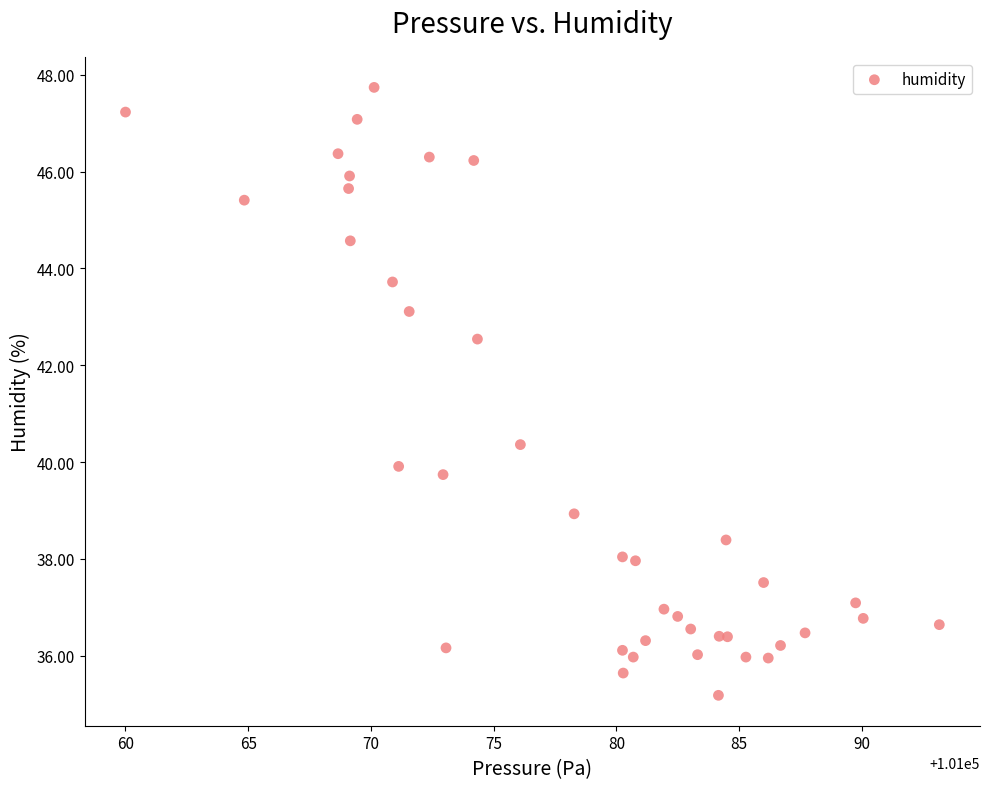

What Y value in the scatter plot is closest to 41?

40.4